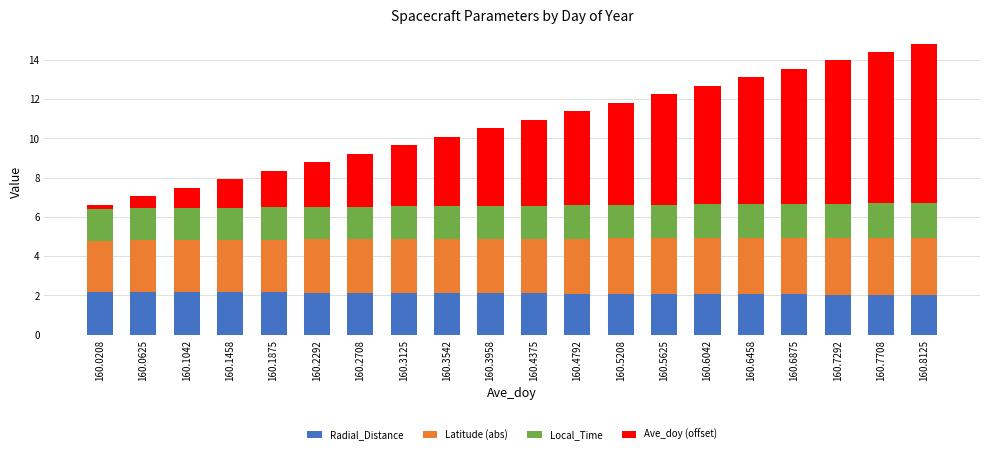

What are all the series names shown in the legend?

Radial_Distance, Latitude (abs), Local_Time, Ave_doy (offset)